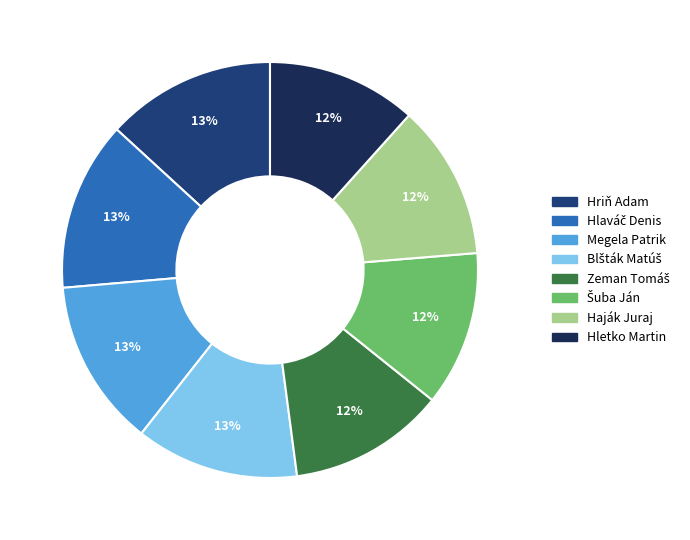

To the nearest percent, what percentage of the pie is Hletko Martin?

12%